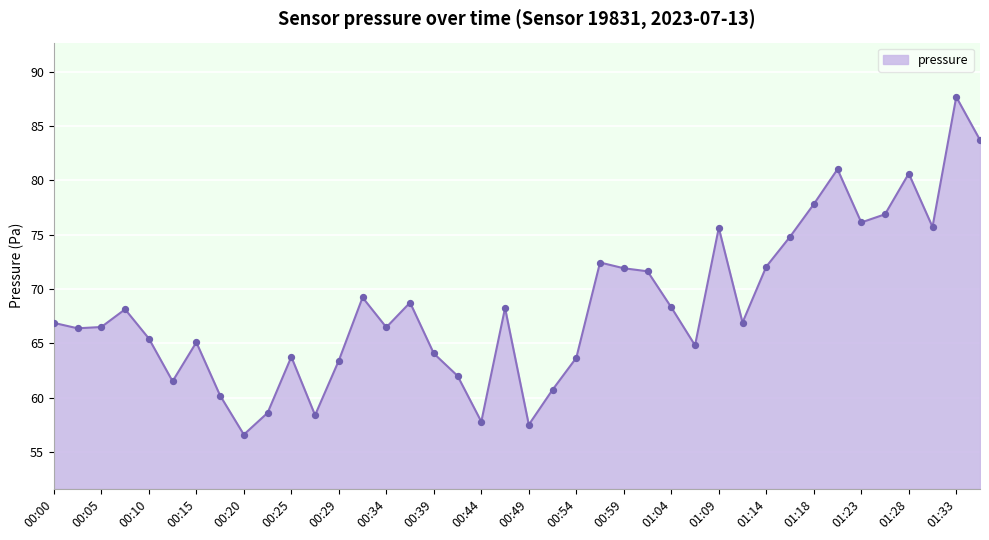

Is this an area chart (filled region under the line)?

Yes